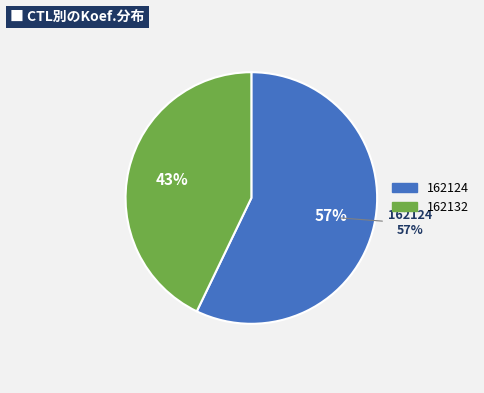

Which has a higher value, 162124 or 162132?

162124